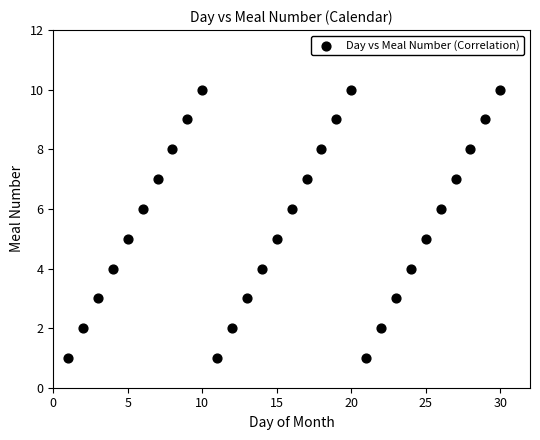

What is the range of Y values (max minus min)?

9